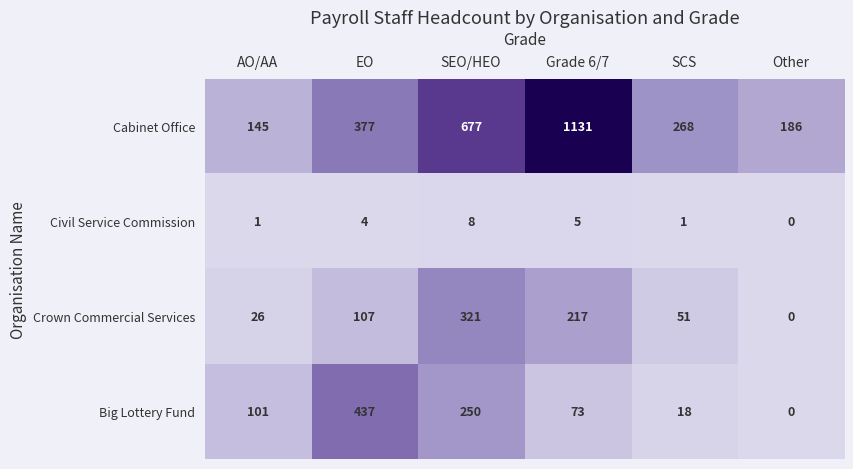

Read the Crown Commercial Services value at SEO/HEO, to the nearest 10.

320